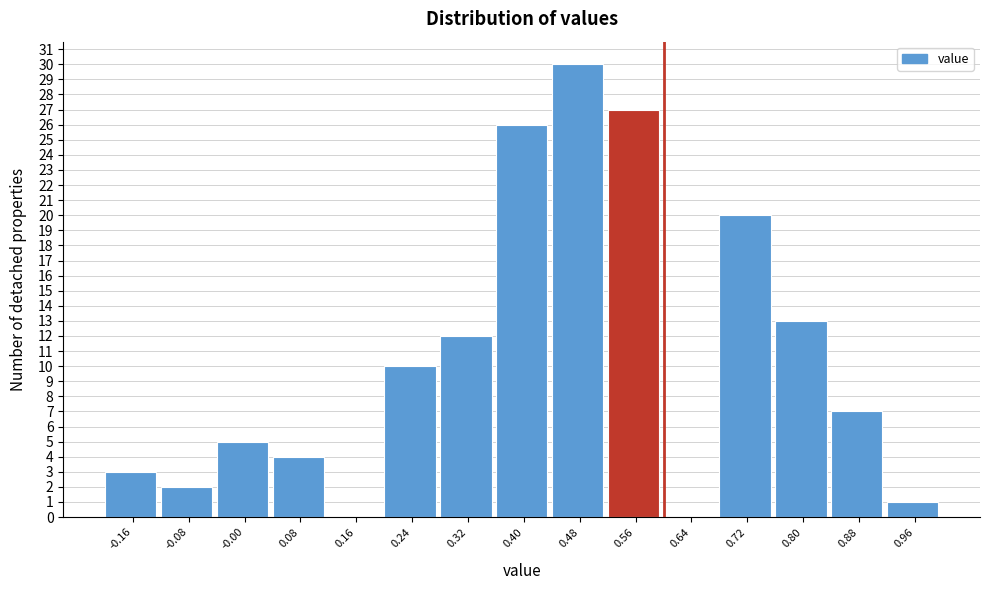

Reading left to right, transcribe this chart: for each bar, give the range it covers on the x-axis and its height. The values are not printed on the chart, so give them approximately, as read against the axis.

-0.20 to -0.12: 3
-0.12 to -0.04: 2
-0.04 to 0.04: 5
0.04 to 0.12: 4
0.12 to 0.20: 0
0.20 to 0.28: 10
0.28 to 0.36: 12
0.36 to 0.44: 26
0.44 to 0.52: 30
0.52 to 0.60: 27
0.60 to 0.68: 0
0.68 to 0.76: 20
0.76 to 0.84: 13
0.84 to 0.92: 7
0.92 to 1.00: 1